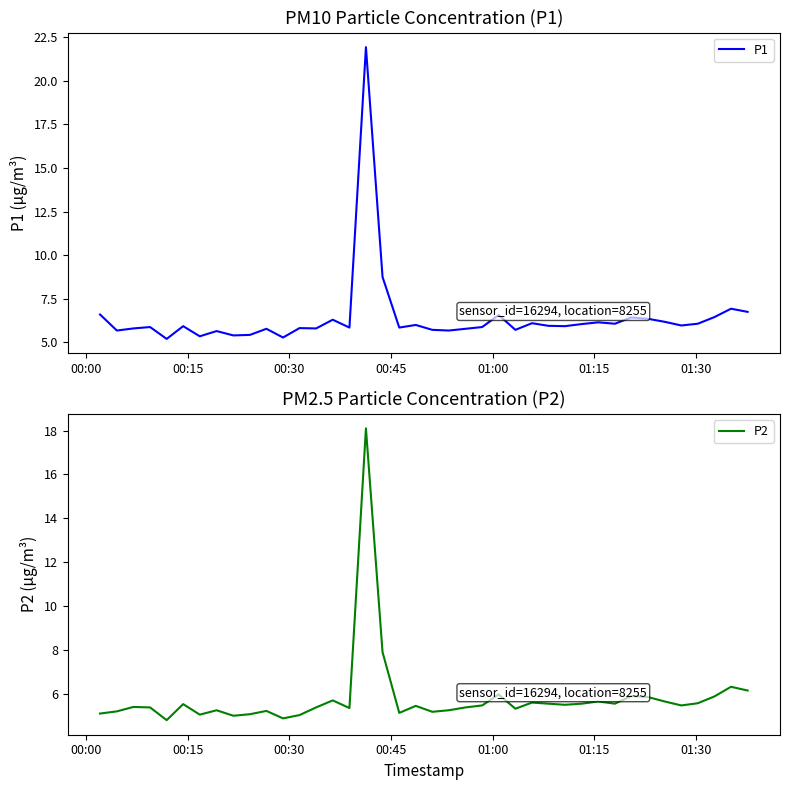

Is it true that P2 equals 8.5 at 29?

False